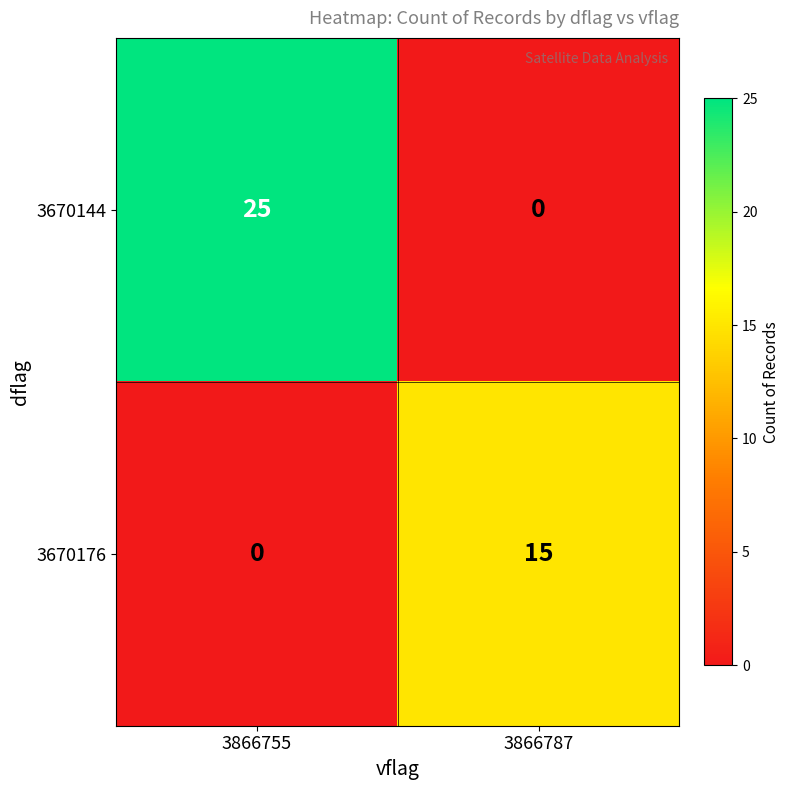

At which category does the chart reach its peak across all series?

3866755